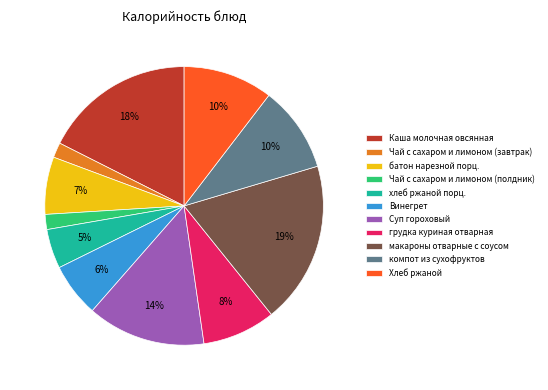

Is the sum of батон нарезной порц. and Суп гороховый greater than half?

No